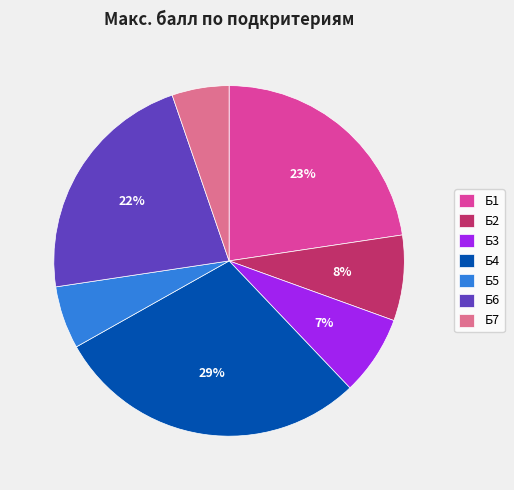

The Б2 slice represents 8% of the pie. True or false?

True